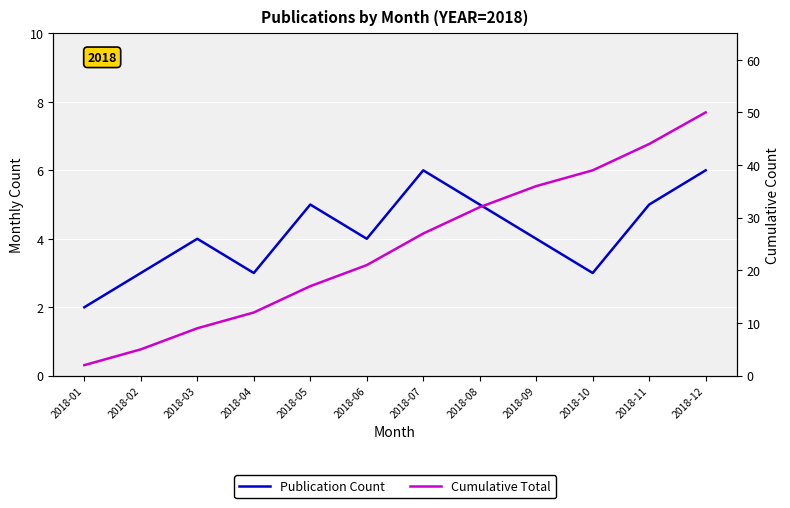

What are all the series names shown in the legend?

Publication Count, Cumulative Total